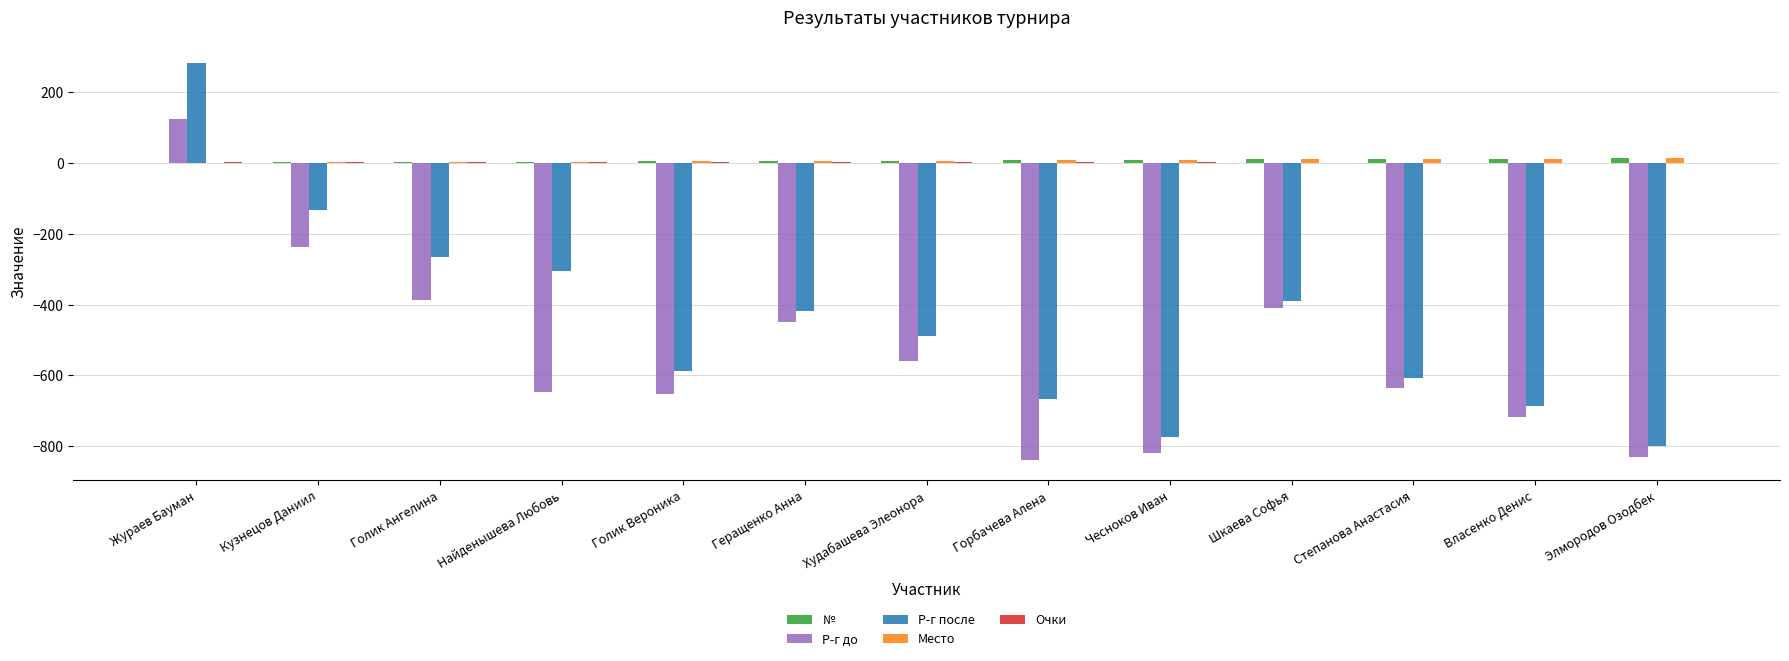

At which category is the sum across all series the highest?

Жураев Бауман